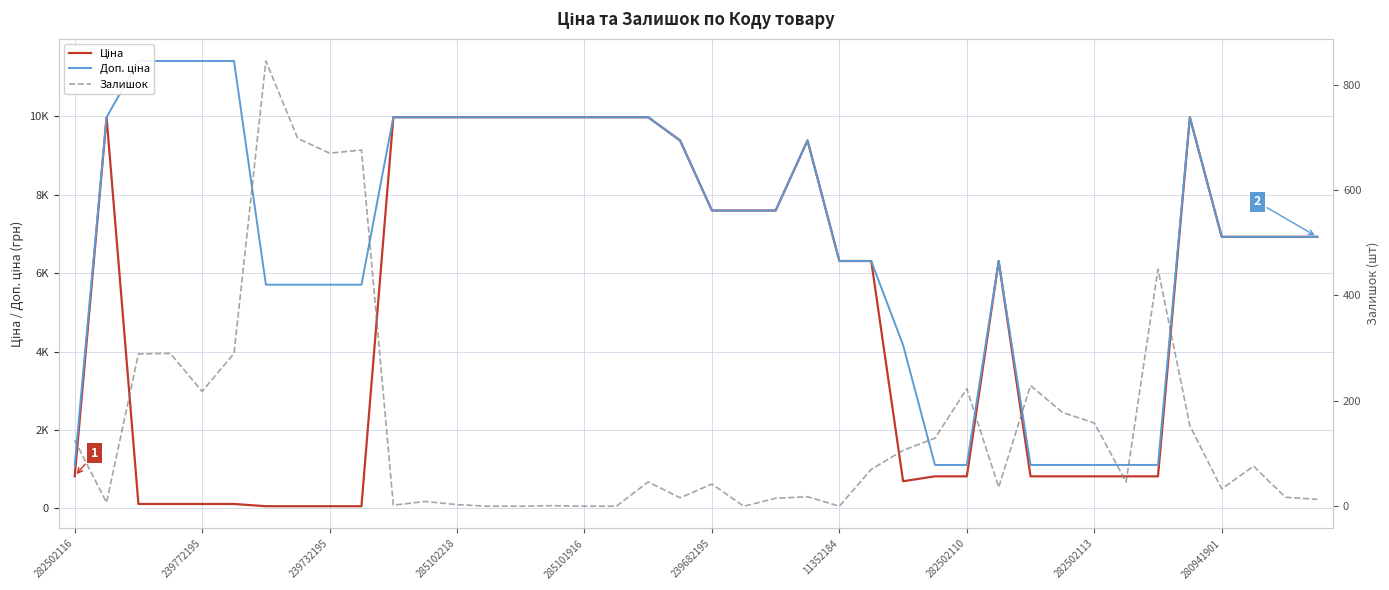

Rank the series by their maximum value, from lowest to highest.

Залишок, Ціна, Доп. ціна